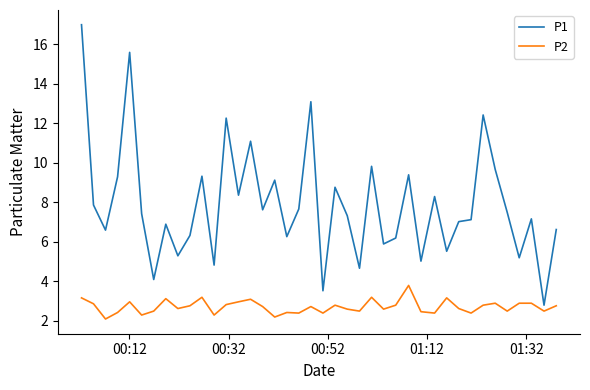

Which series has the widest spread of values?

P1